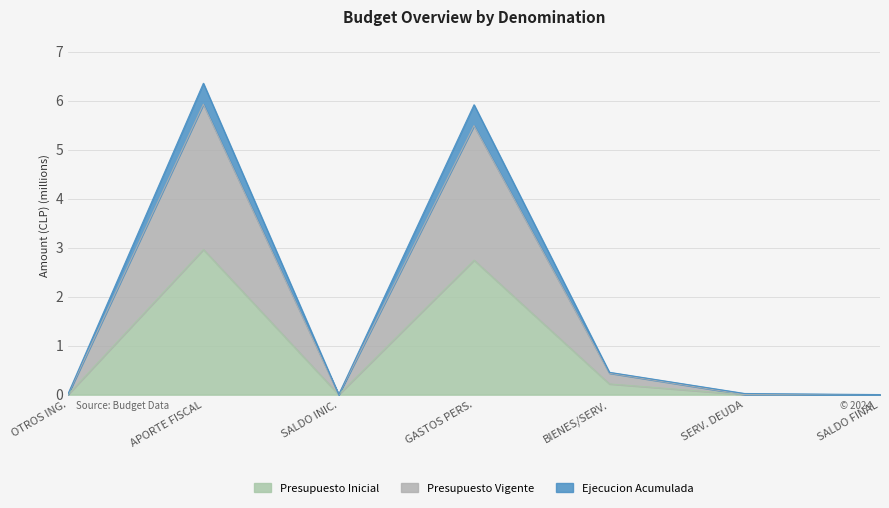

Does the chart have visible grid lines?

Yes